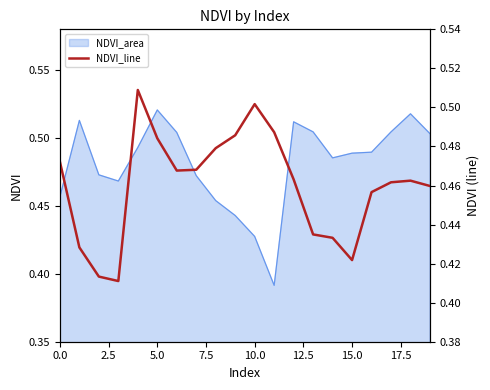

Reading left to right, extract all data points from this chart.

0.5	0.4	0.4	0.4	0.5	0.5	0.5	0.5	0.5	0.5	0.5	0.5	0.5	0.4	0.4	0.4	0.5	0.5	0.5	0.5